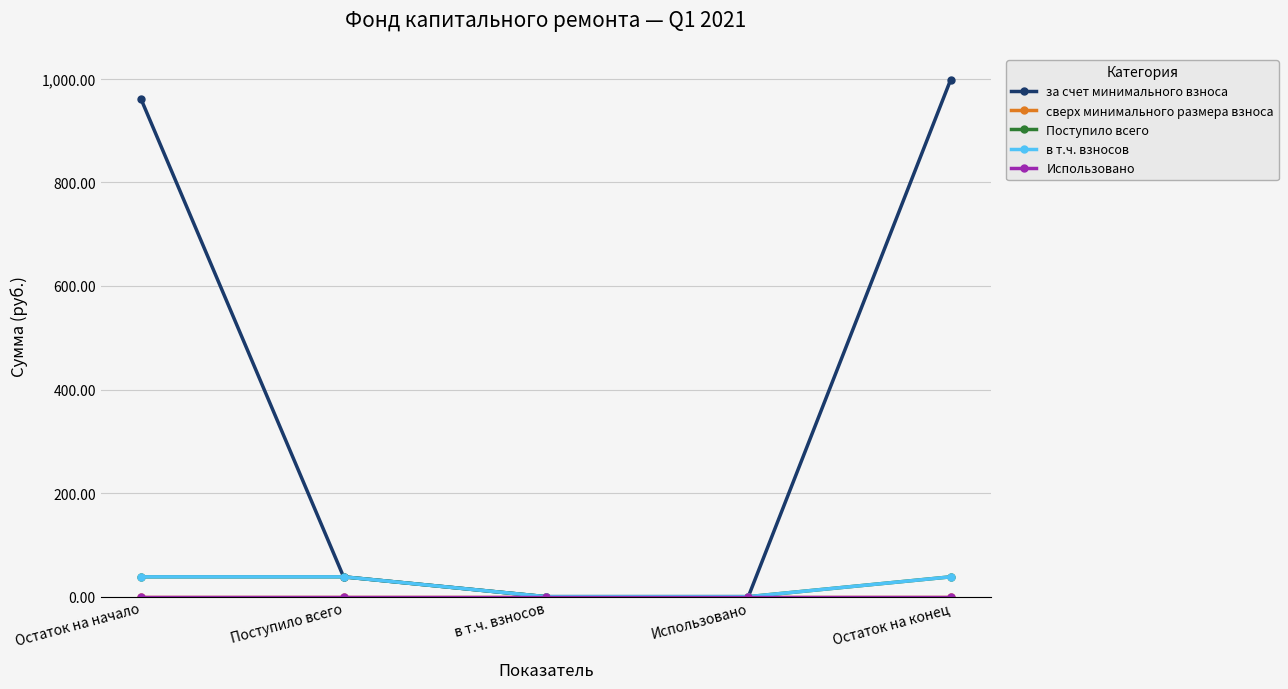

Between в т.ч. взносов and Использовано, which series saw the biggest shift?

за счет минимального взноса